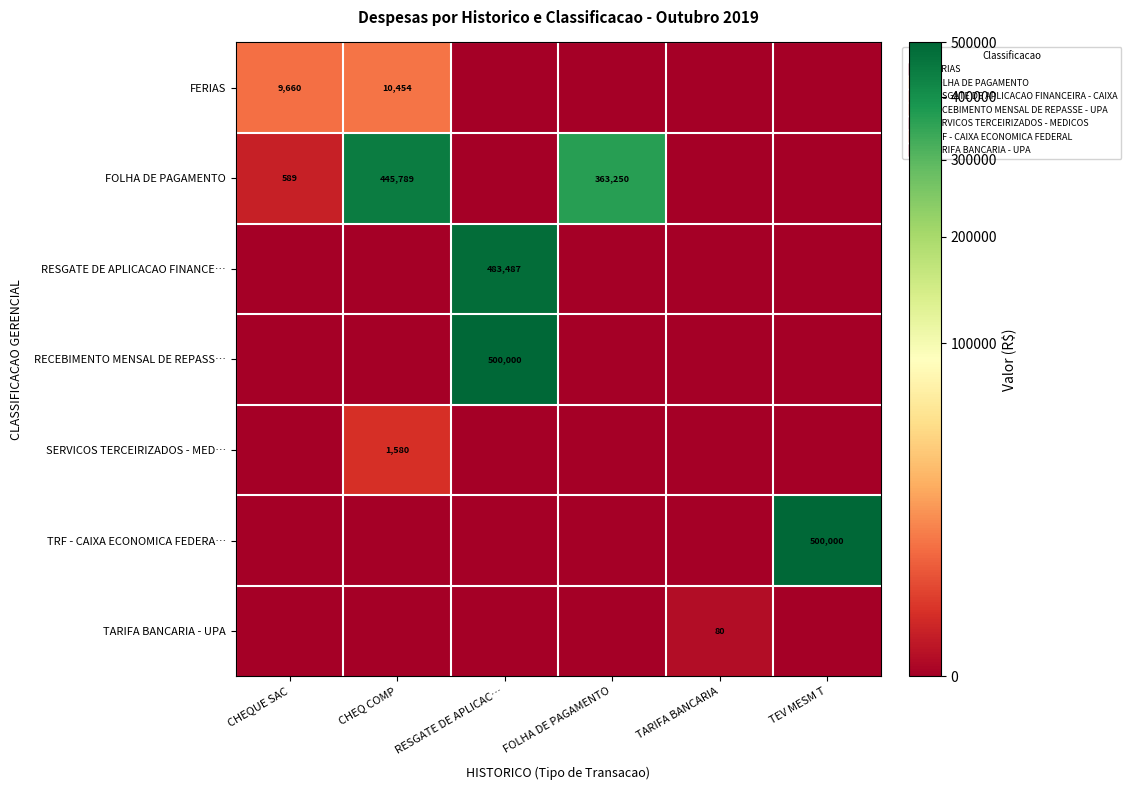

The value of RECEBIMENTO MENSAL DE REPASS… at TEV MESM T is -347178.2. True or false?

False